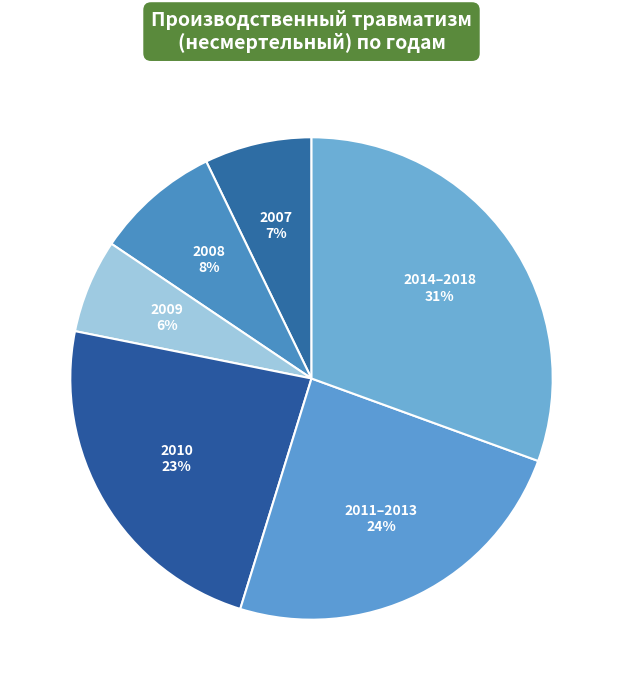

How many segments does this pie chart have?

6